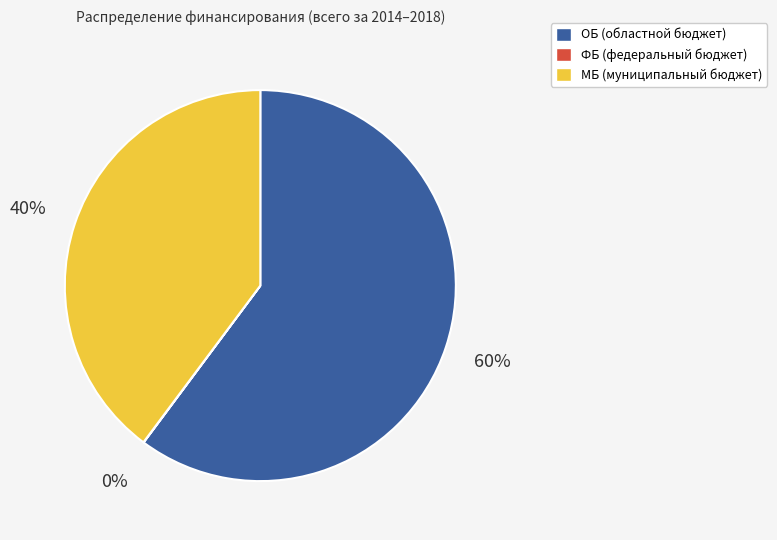

Which slice is the largest?

ОБ